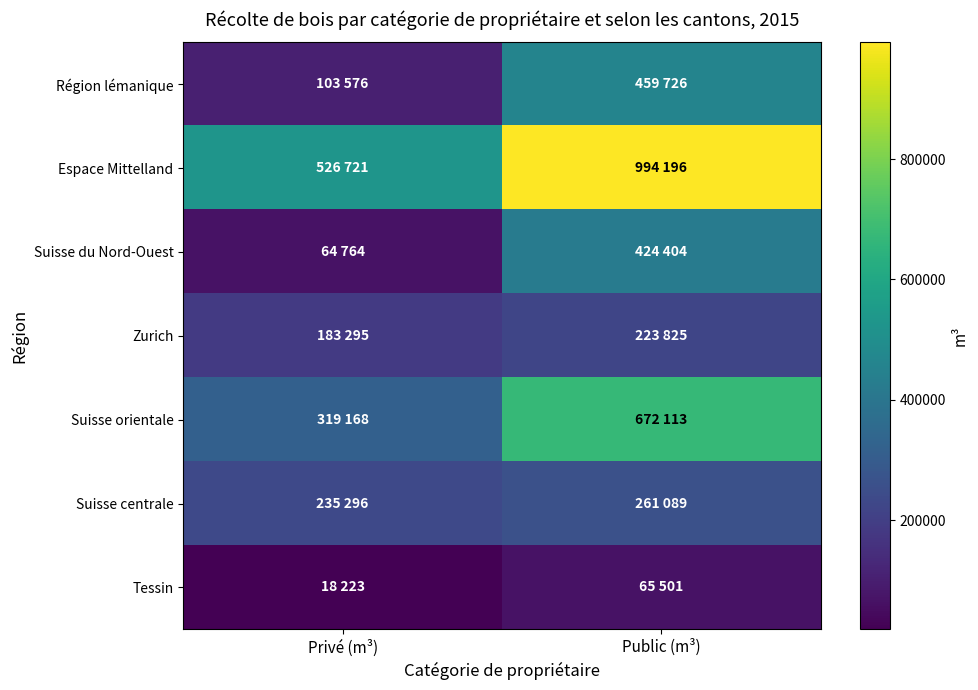

What is the maximum value shown in the chart?

994196